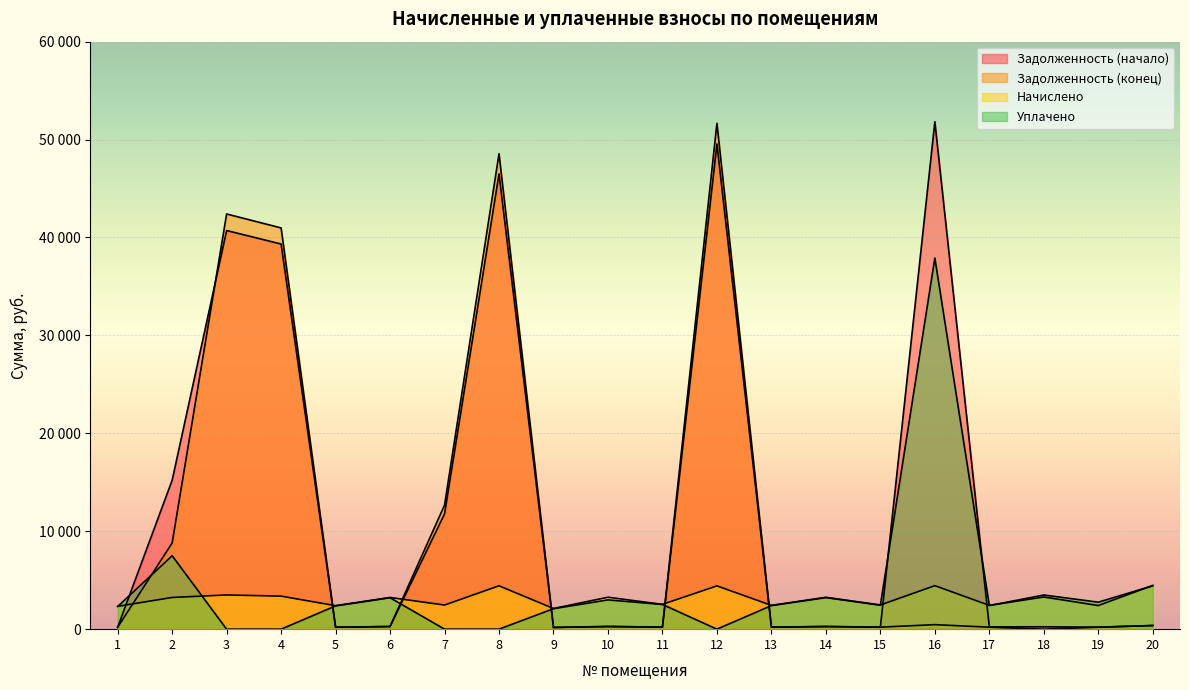

Rank the categories by zadolzhennost_start value from highest to lowest.

16, 12, 8, 3, 4, 2, 7, 20, 10, 14, 6, 18, 17, 11, 13, 19, 5, 15, 1, 9